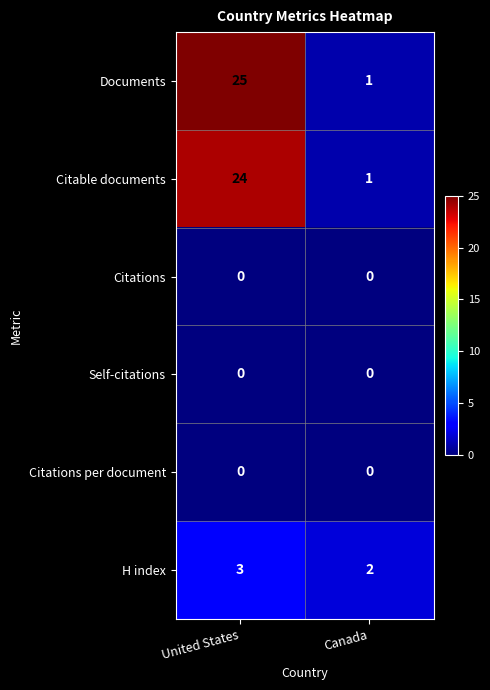

List the labels in order of Documents value, largest first.

United States, Canada